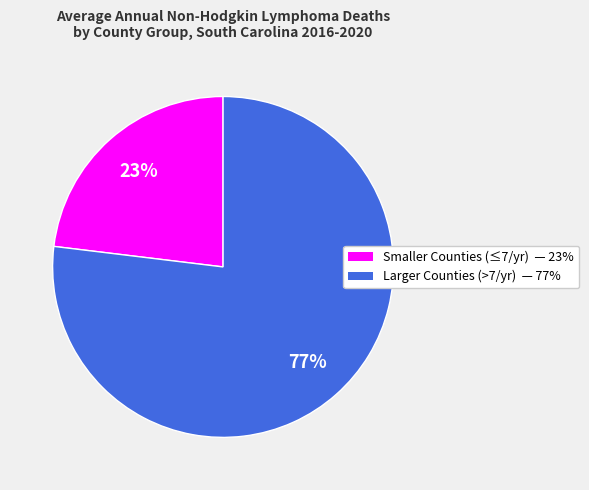

To the nearest percent, what is the difference between the largest and smallest slice percentages?

54%